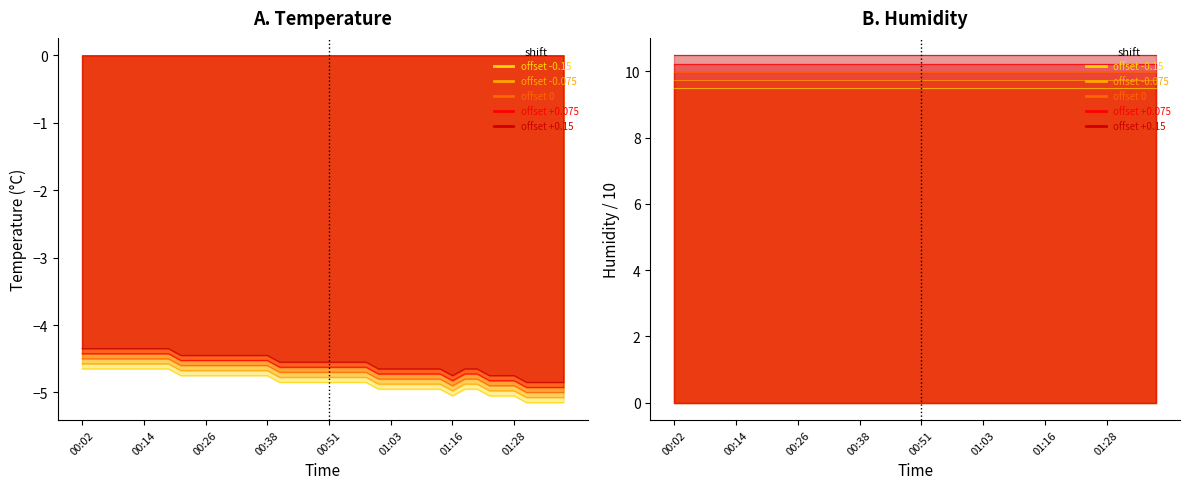

Count the number of categories in the chart.

40